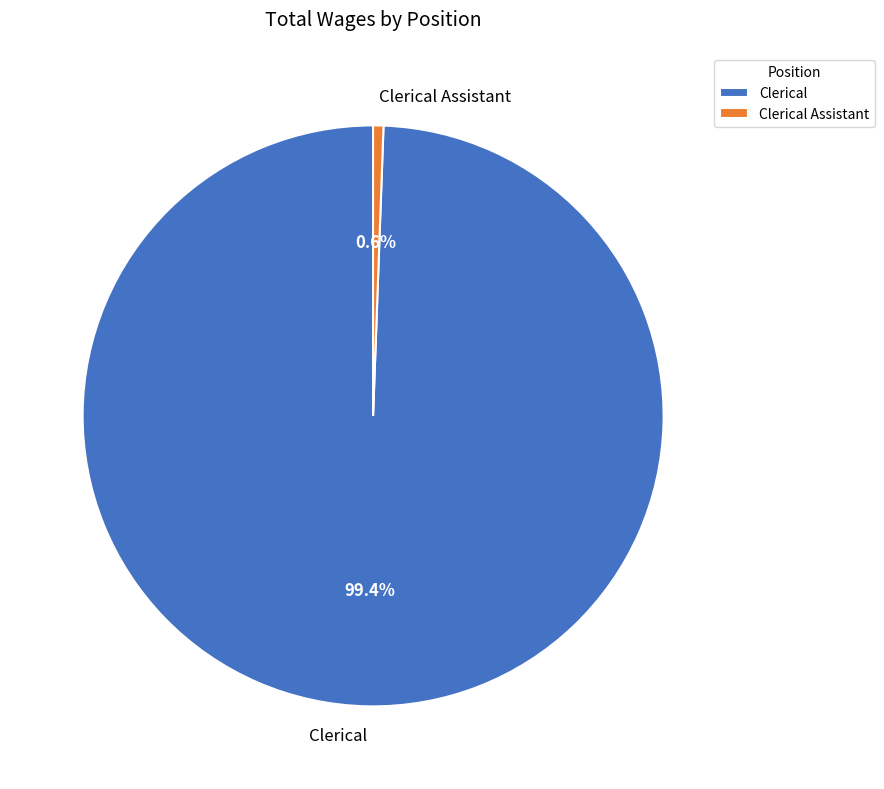

What percentage do Clerical Assistant and Clerical together represent?

100.0%